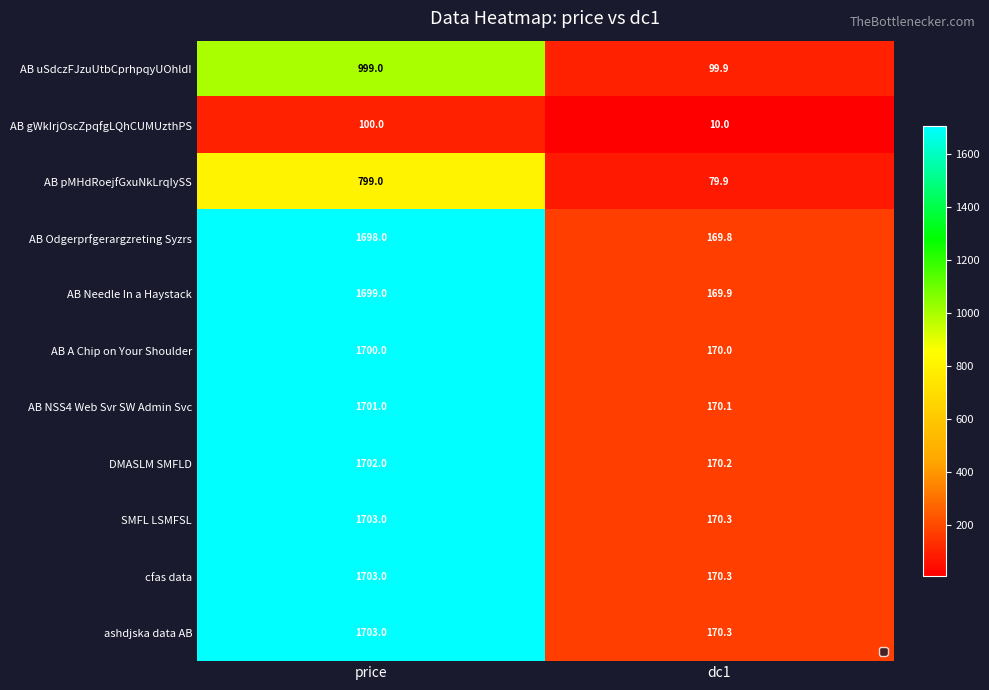

At which category does the chart reach its minimum across all series?

dc1